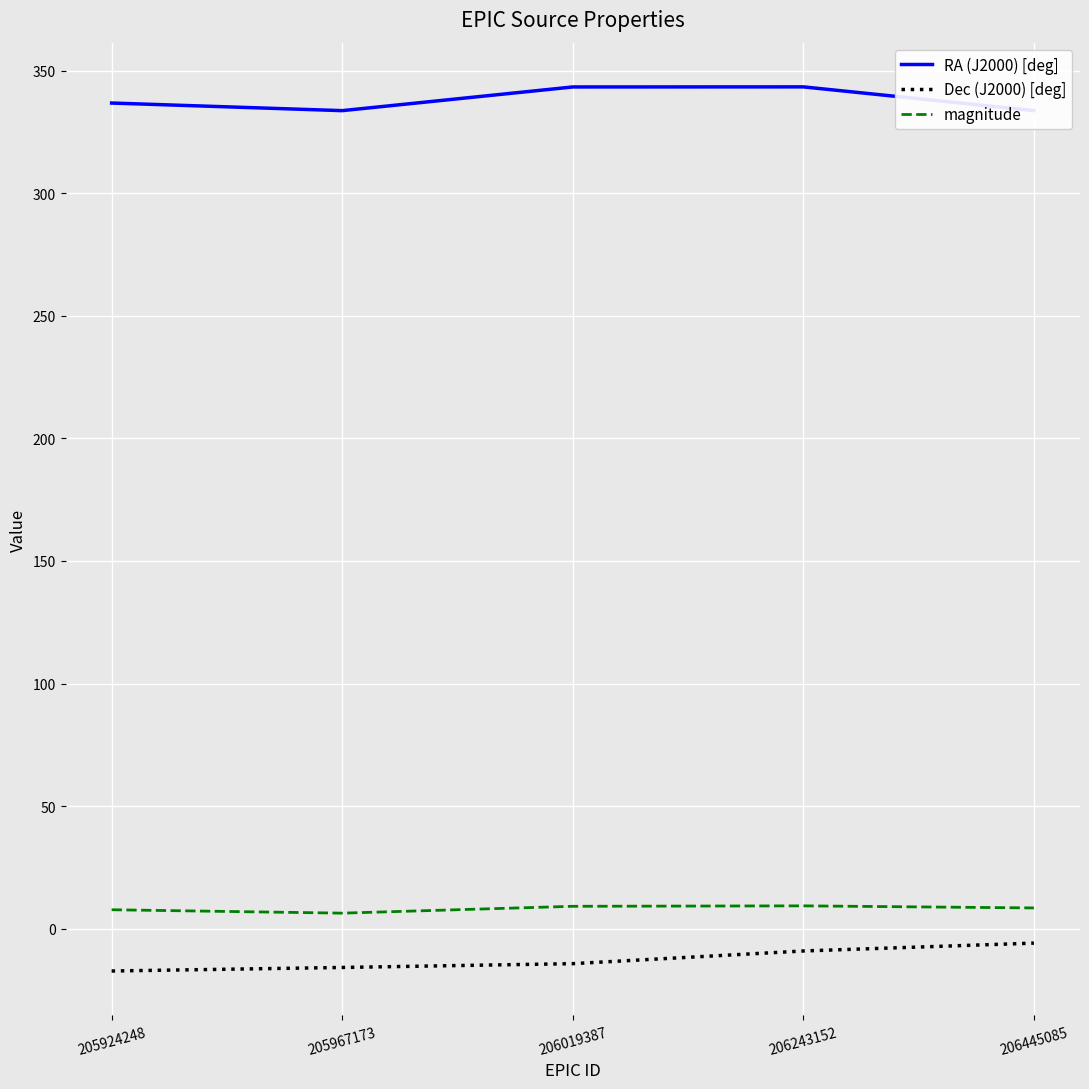

What is the greatest value displayed?

343.4